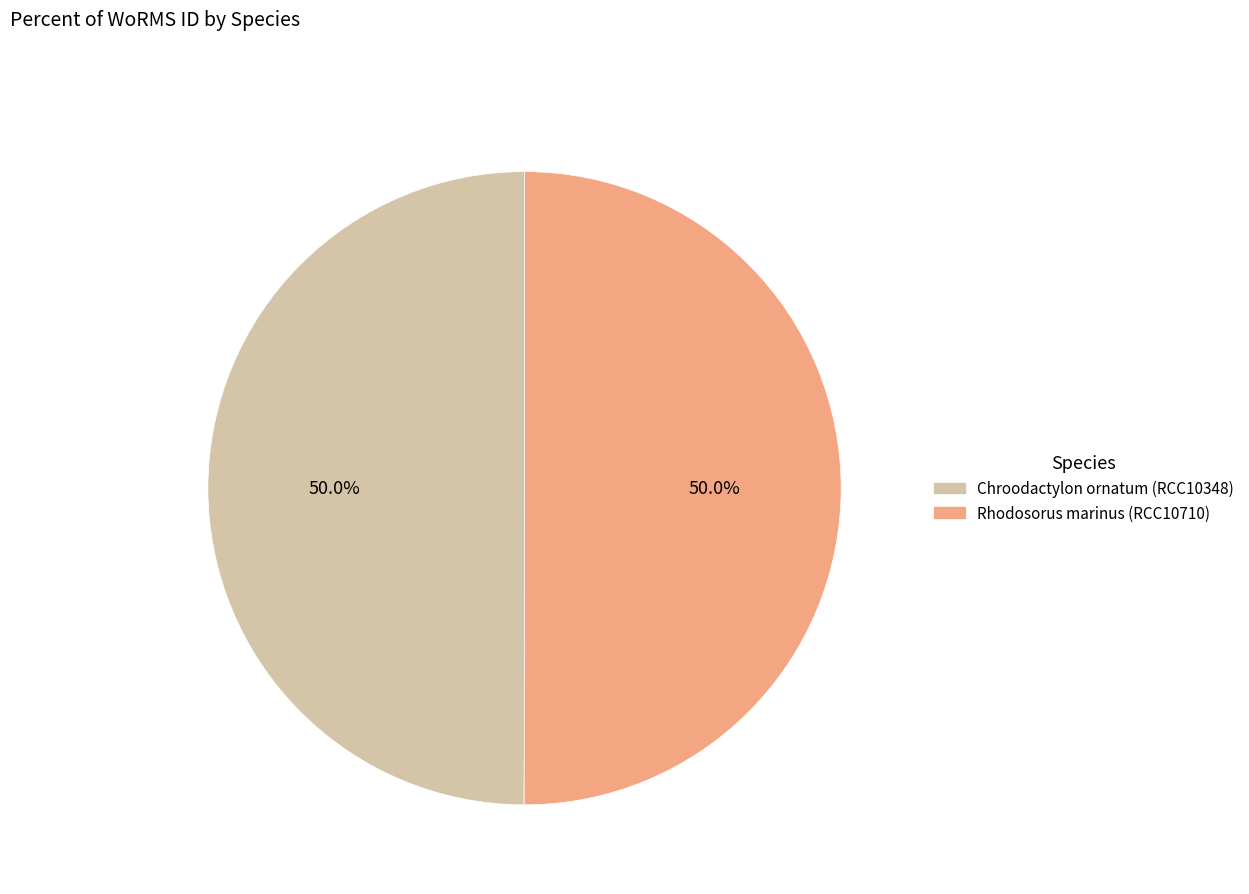

To the nearest percent, what is the average slice percentage?

50%